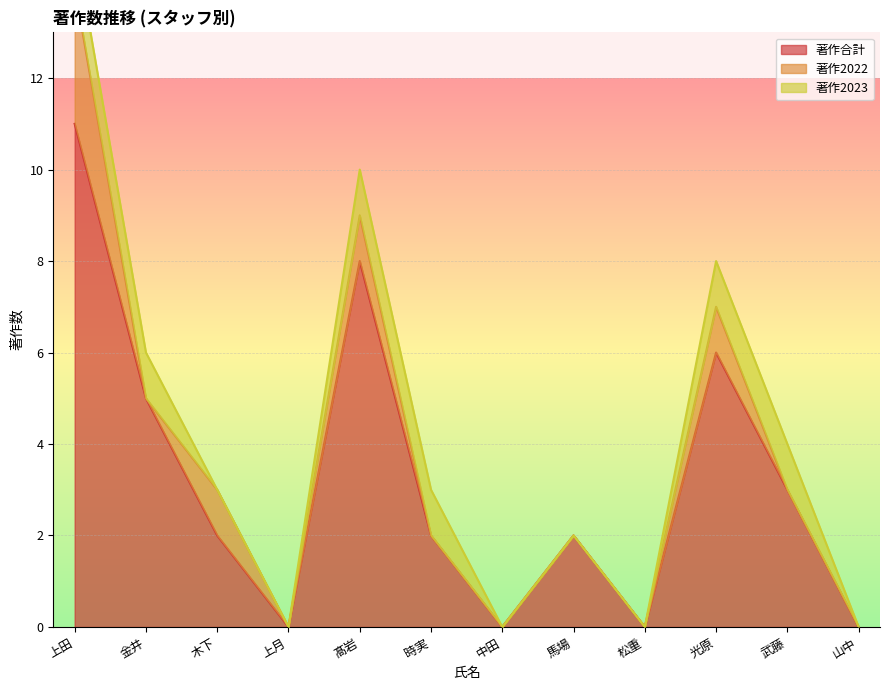

How many data points does each series have?

12